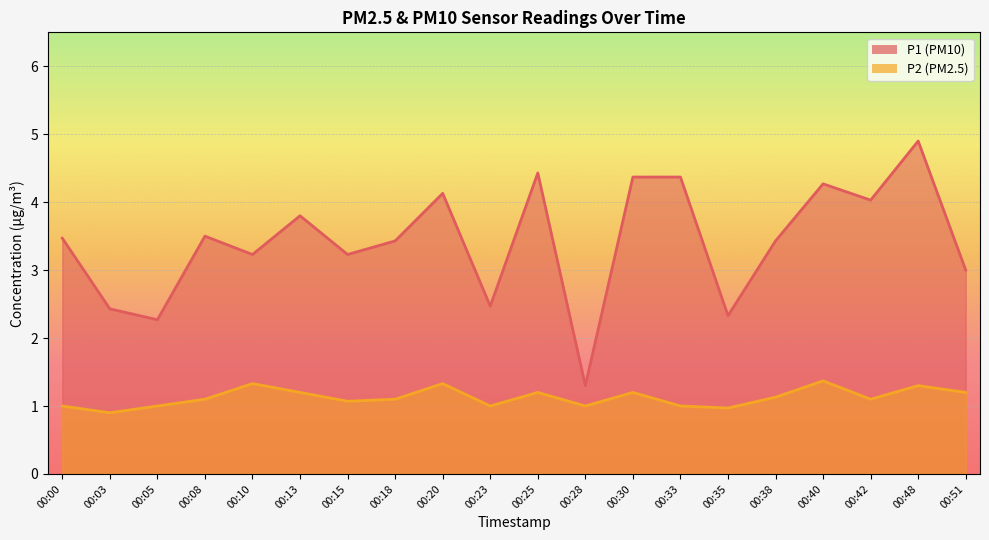

Rank the series by their maximum value, from highest to lowest.

P1, P2